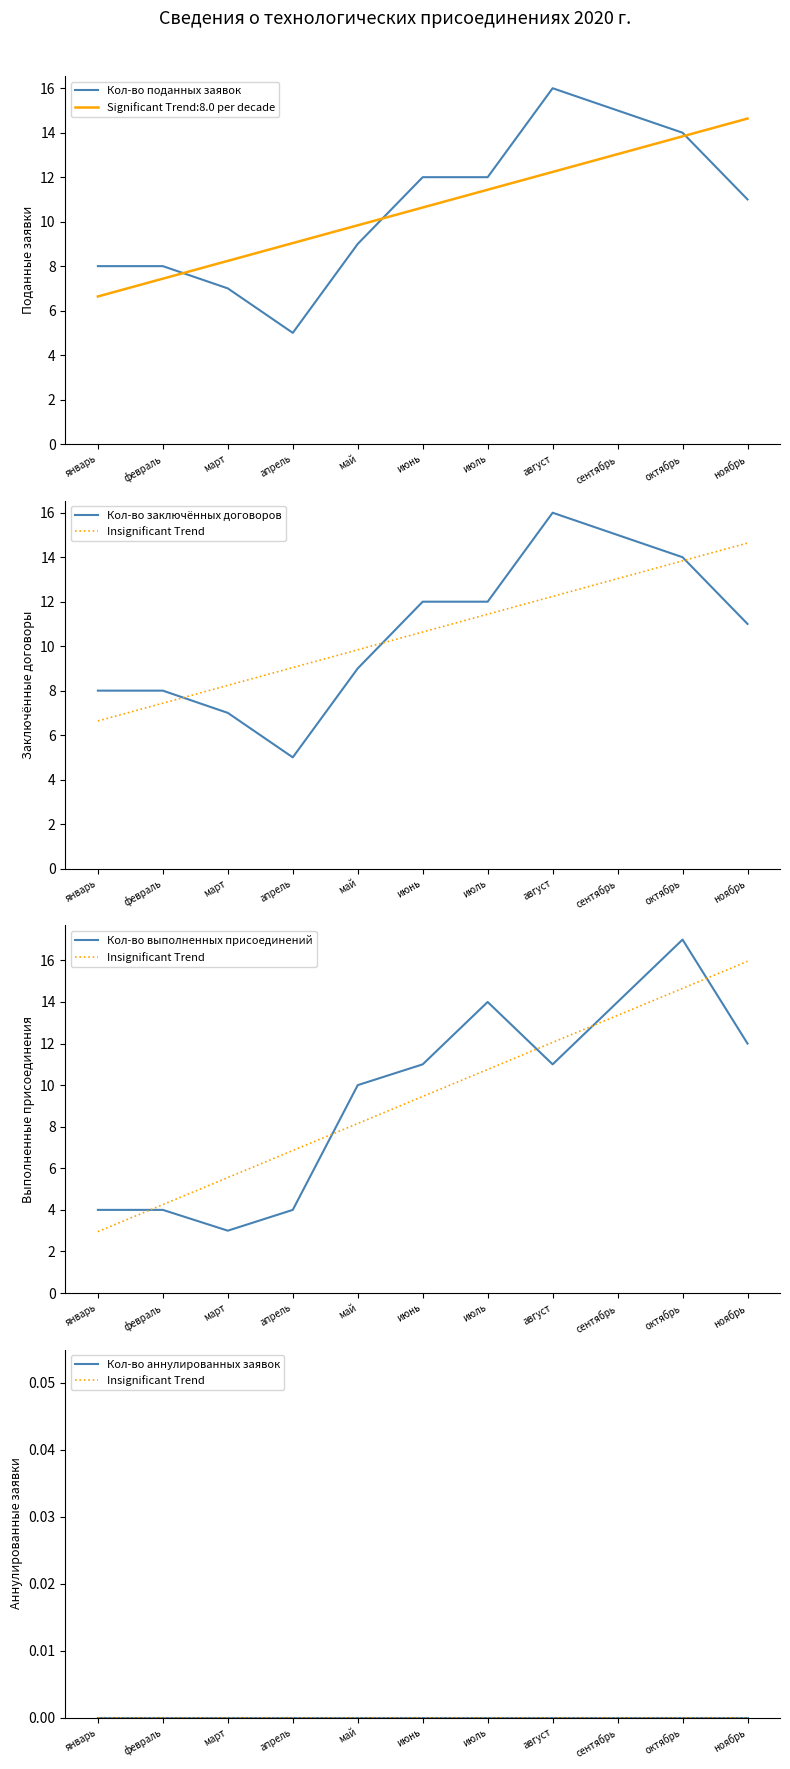

Where is the first local minimum for Кол-во выполненных присоединений?

март